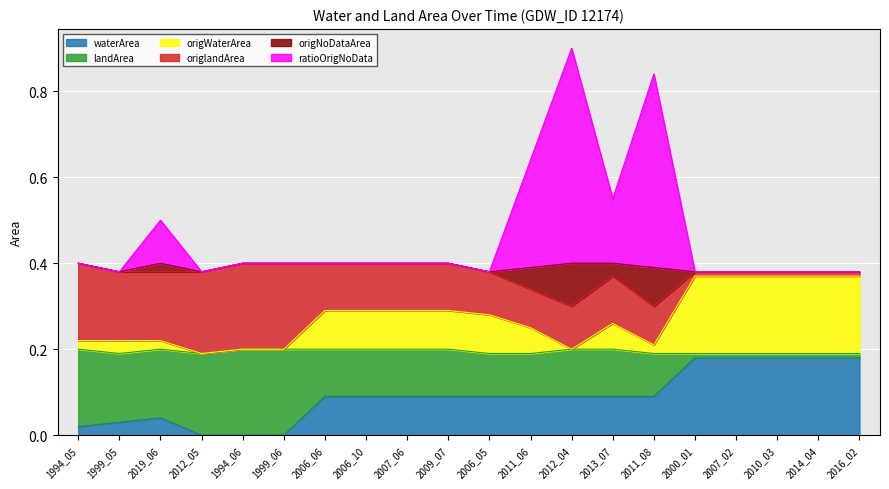

True or false: waterArea and origNoDataArea intersect in this chart.

False